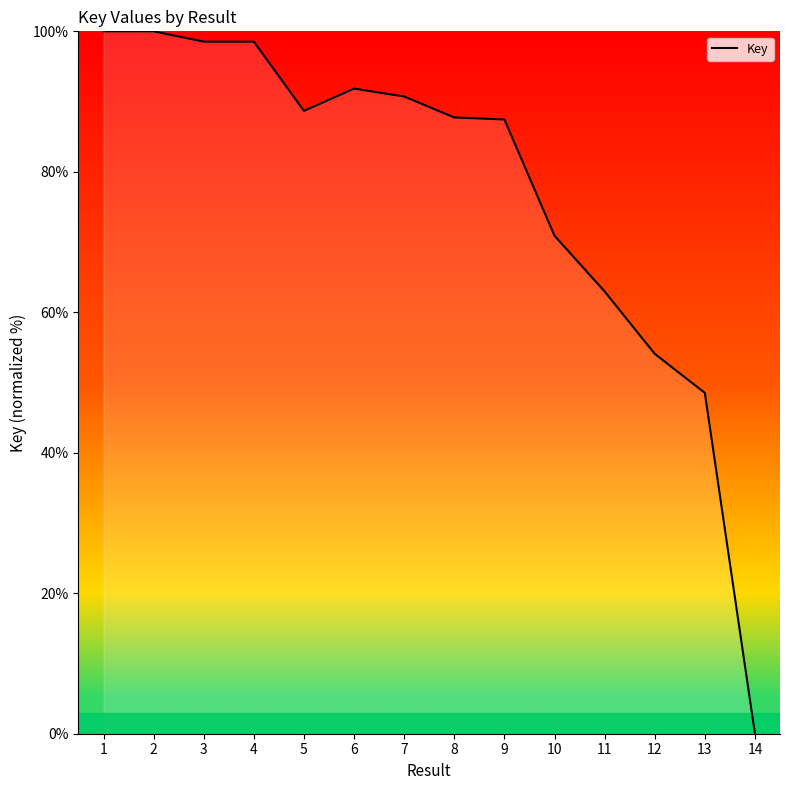

What is the ratio of the value at 1 to the value at 11?

1.6